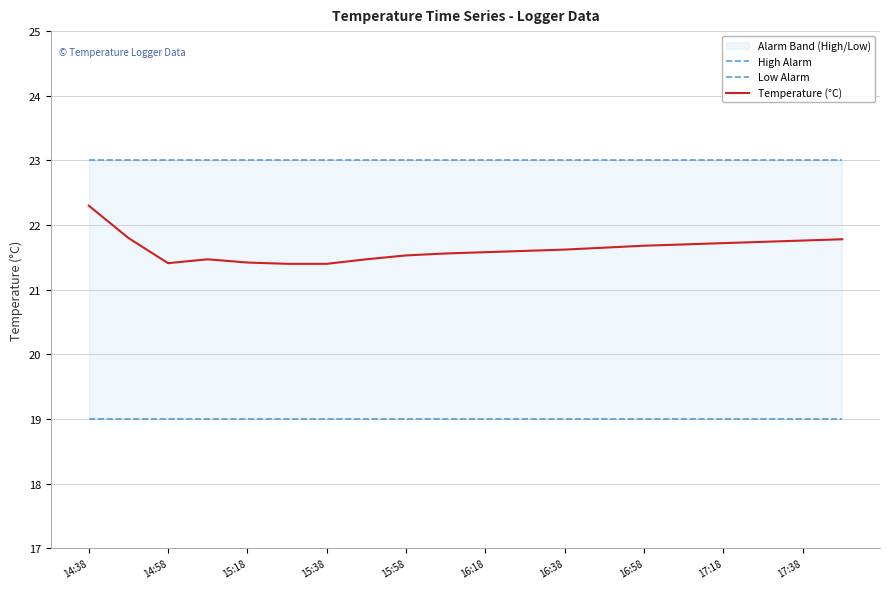

The Temperature (°C) series shows 21.6 at 13. True or false?

True